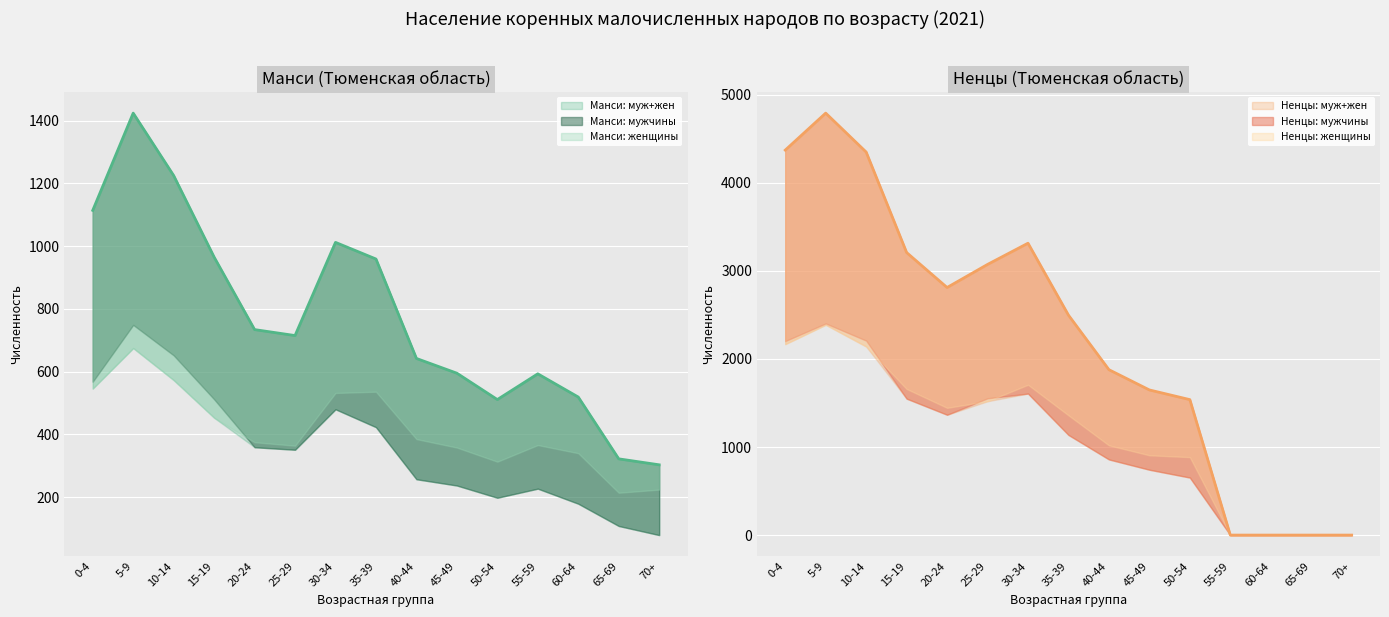

At which category does Манси: женщины reach its first local valley?

25-29